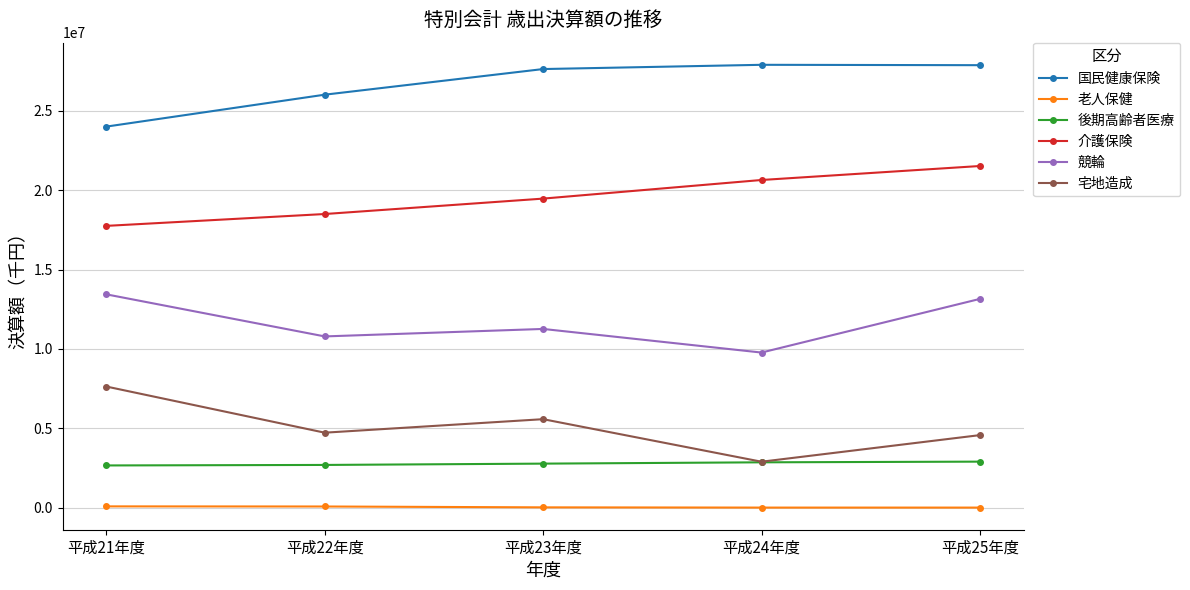

How many distinct data groups are displayed?

6